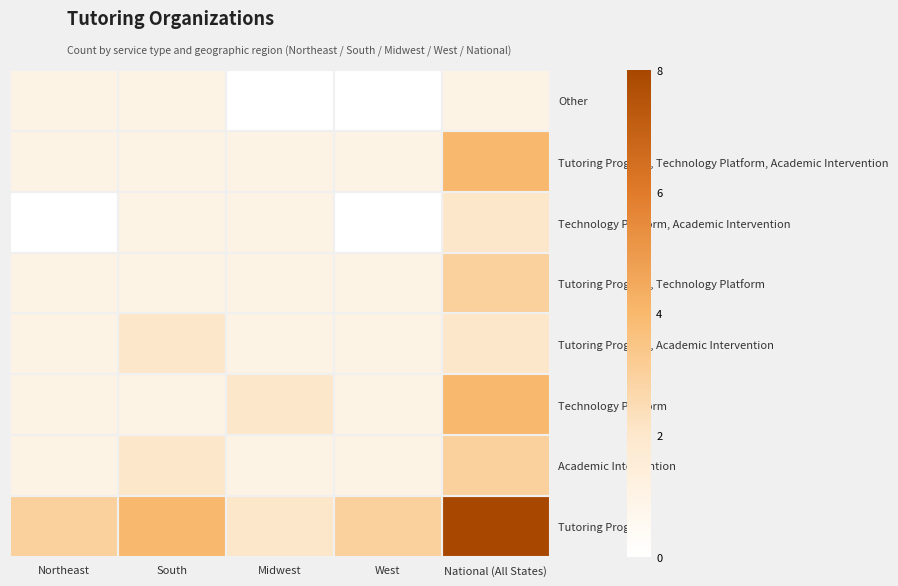

Reading right to left, extract all data points from this chart.

Tutoring Program: National (All States)=8	West=3	Midwest=2	South=4	Northeast=3
Academic Intervention: National (All States)=3	West=1	Midwest=1	South=2	Northeast=1
Technology Platform: National (All States)=4	West=1	Midwest=2	South=1	Northeast=1
Tutoring Program, Academic Intervention: National (All States)=2	West=1	Midwest=1	South=2	Northeast=1
Tutoring Program, Technology Platform: National (All States)=3	West=1	Midwest=1	South=1	Northeast=1
Technology Platform, Academic Intervention: National (All States)=2	West=0	Midwest=1	South=1	Northeast=0
Tutoring Program, Technology Platform, Academic Intervention: National (All States)=4	West=1	Midwest=1	South=1	Northeast=1
Other: National (All States)=1	West=0	Midwest=0	South=1	Northeast=1